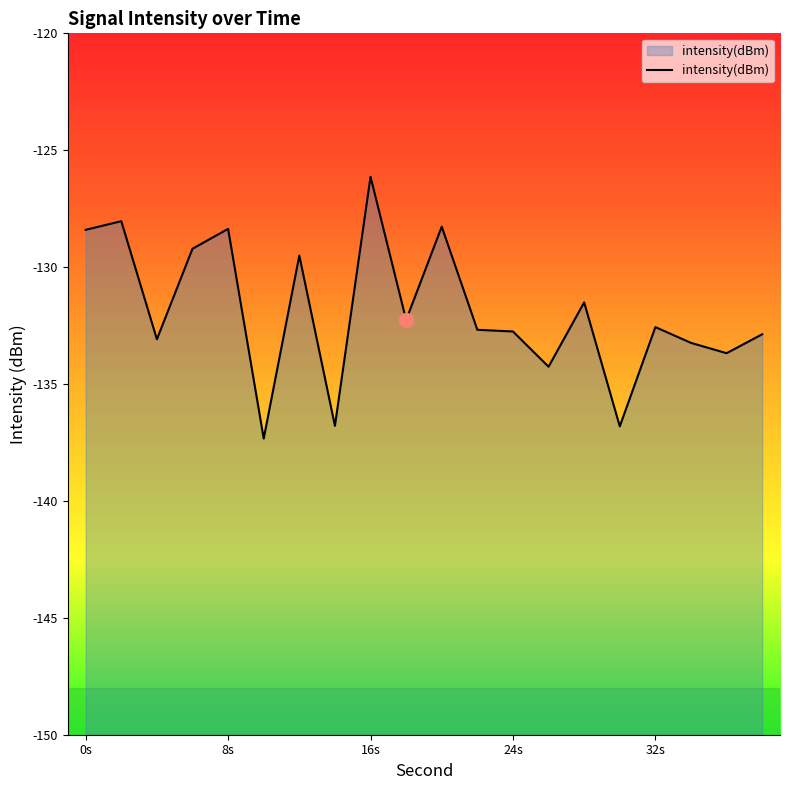

What is the maximum value shown in the chart?

-126.1